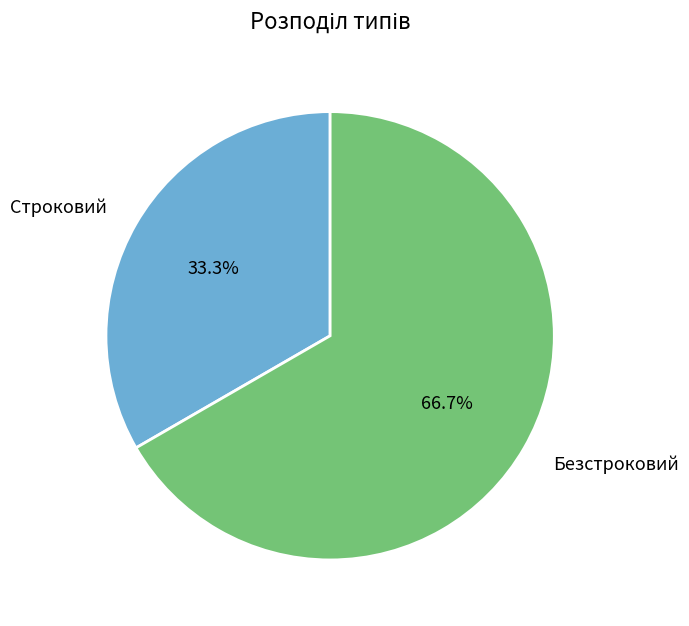

How many slices are in this pie chart?

2